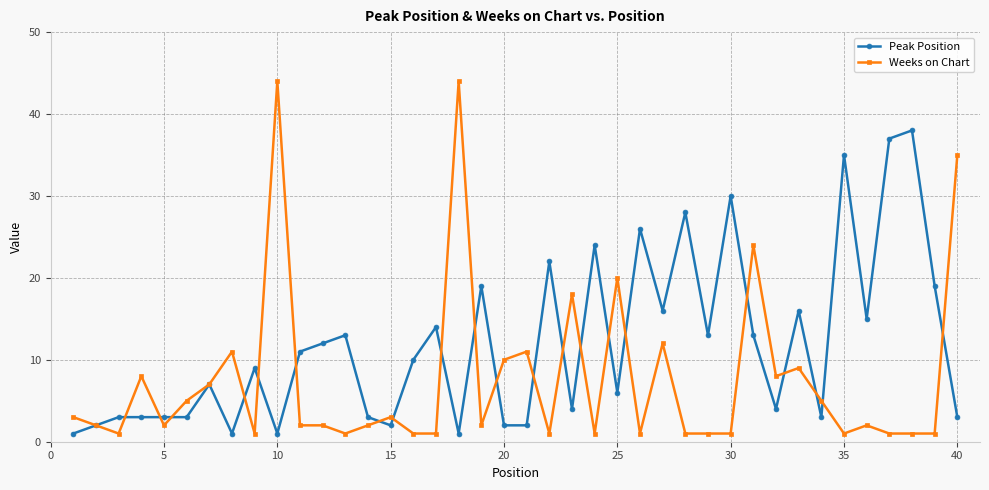

Which series has the largest range (max minus min)?

Weeks on Chart